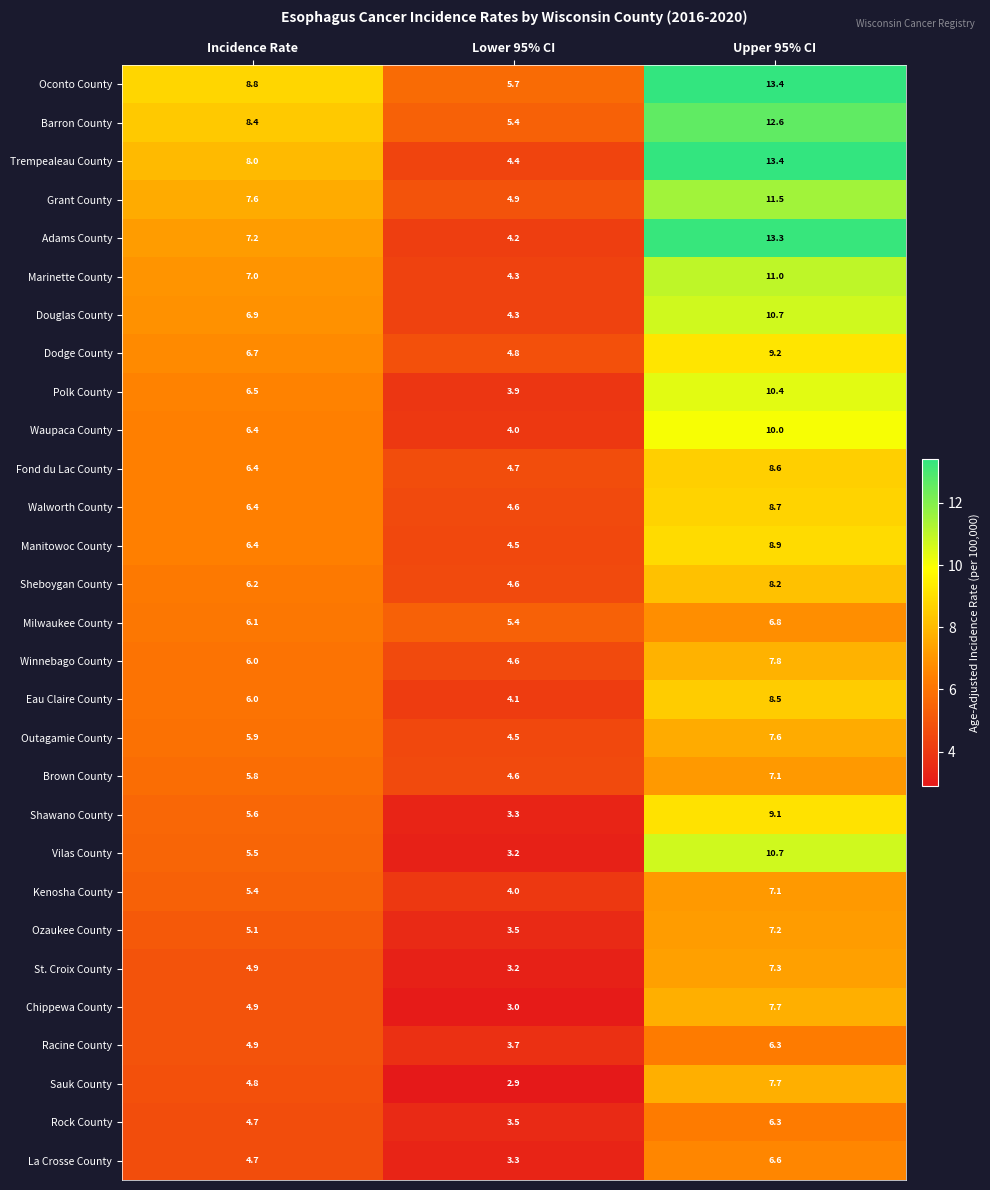

What is the difference between the Rock County values at Lower 95% CI and Upper 95% CI?

2.8